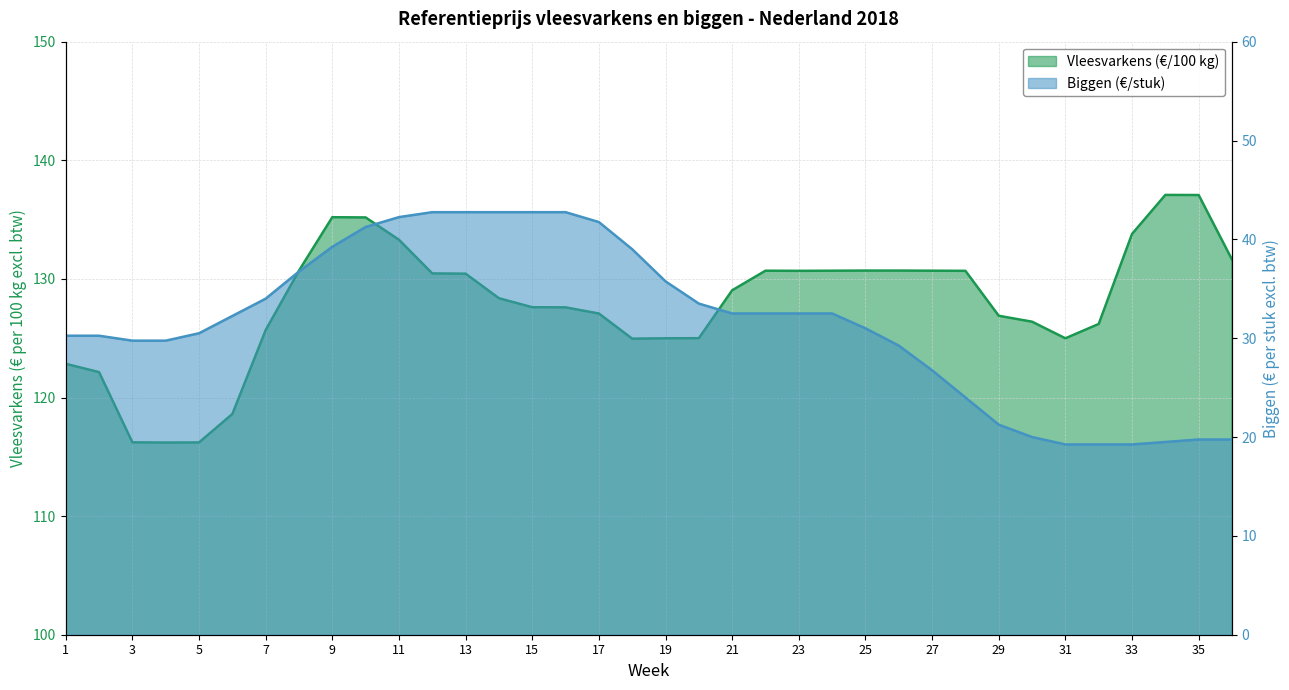

The value of Biggen at 29 is 21.2. True or false?

True